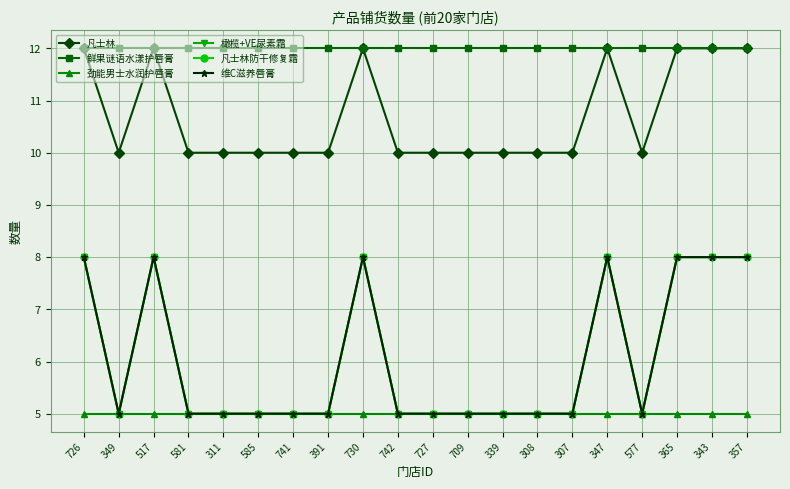

The value of 维C滋养唇膏 at 308 is 1. True or false?

False